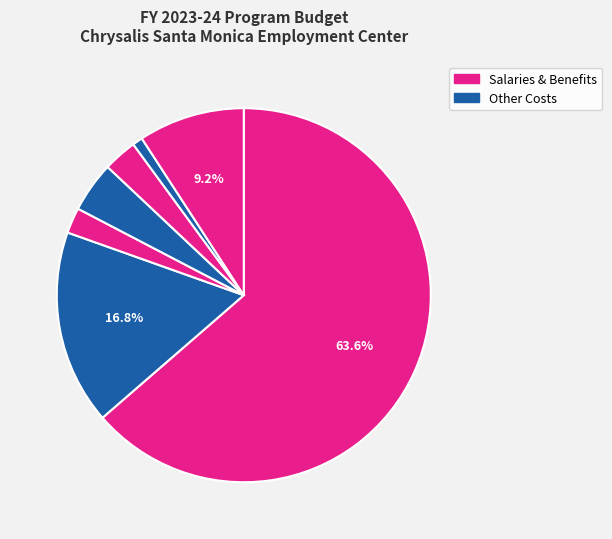

What is the smallest slice in the pie chart?

Other